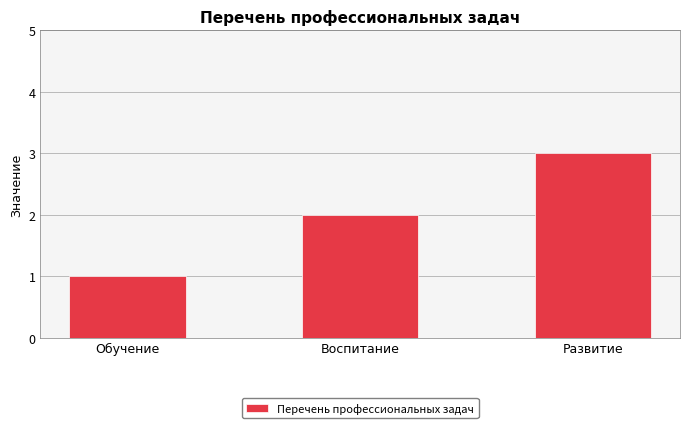

Are the bars grouped side by side (vs. stacked)?

No